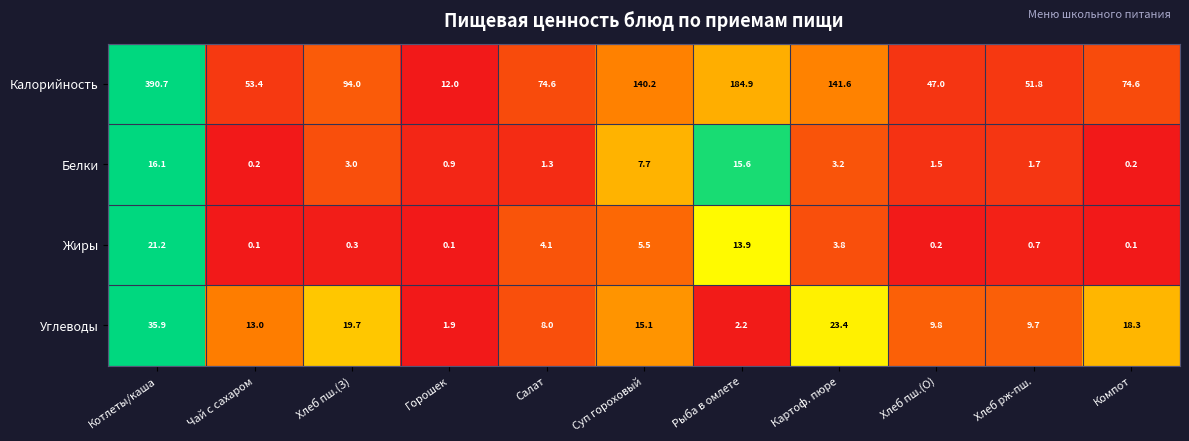

What is the spread (max minus min) of values at Чай с сахаром?

53.3